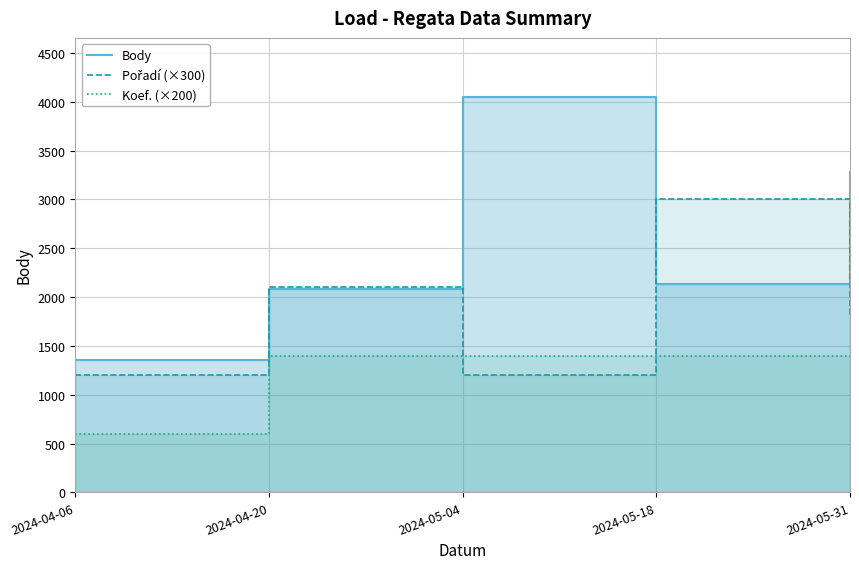

What is the highest value of the Koef. (×200) series?

1400